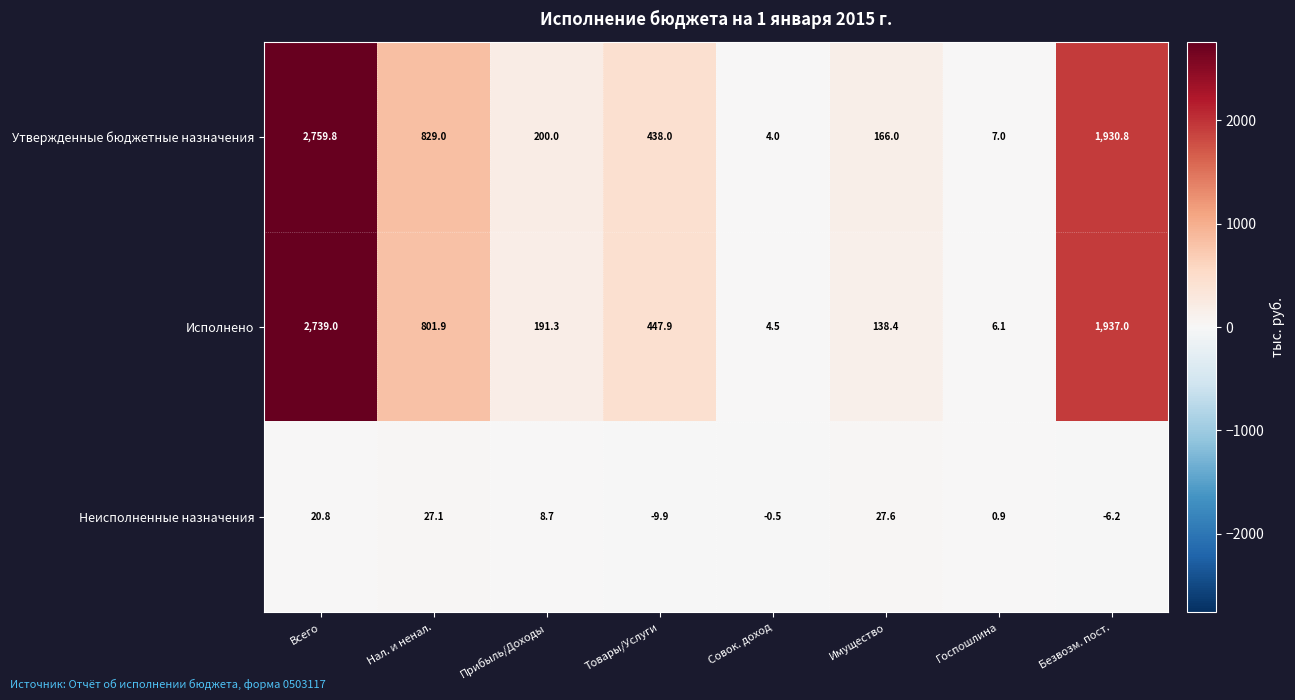

List the series in order of their peak value, highest first.

Утвержденные бюджетные назначения, Исполнено, Неисполненные назначения